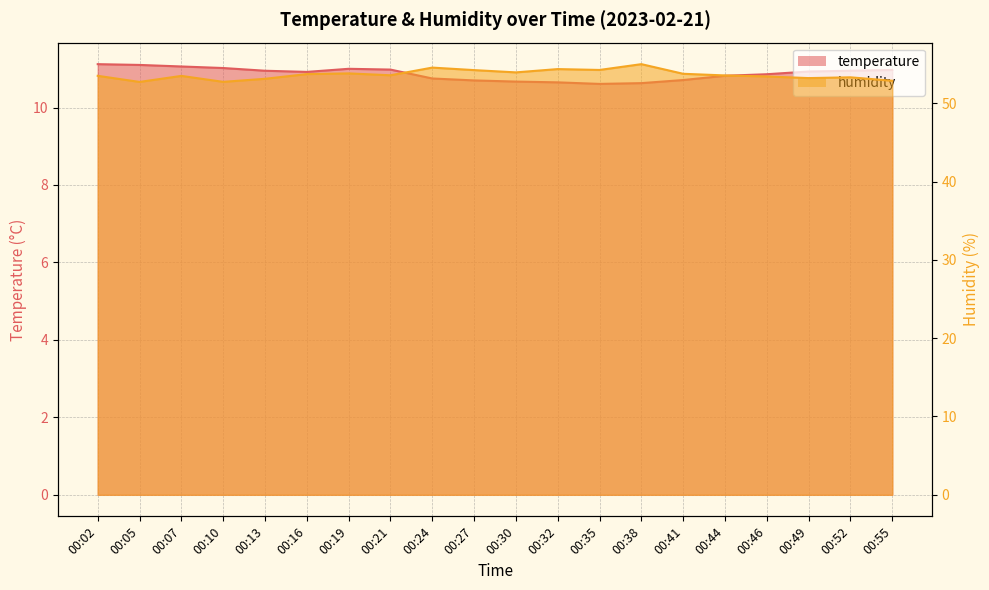

How many interior local peaks does the humidity series have?

6